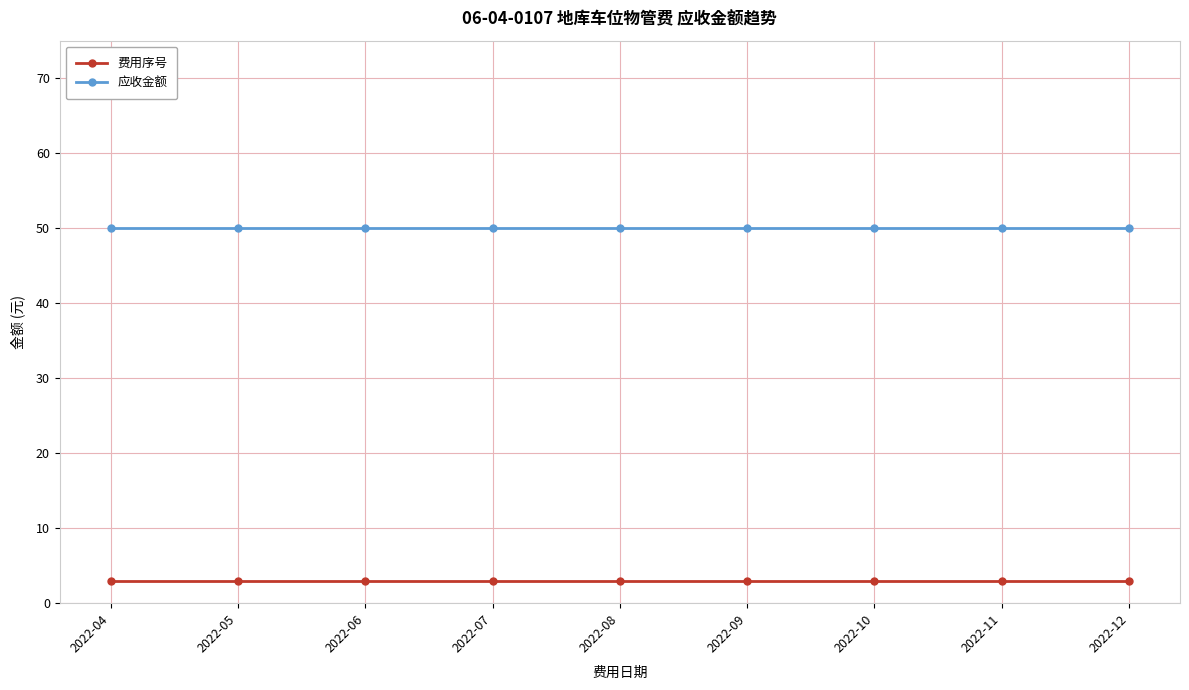

What is the value of the 应收金额 point at the 5th from the left?

50